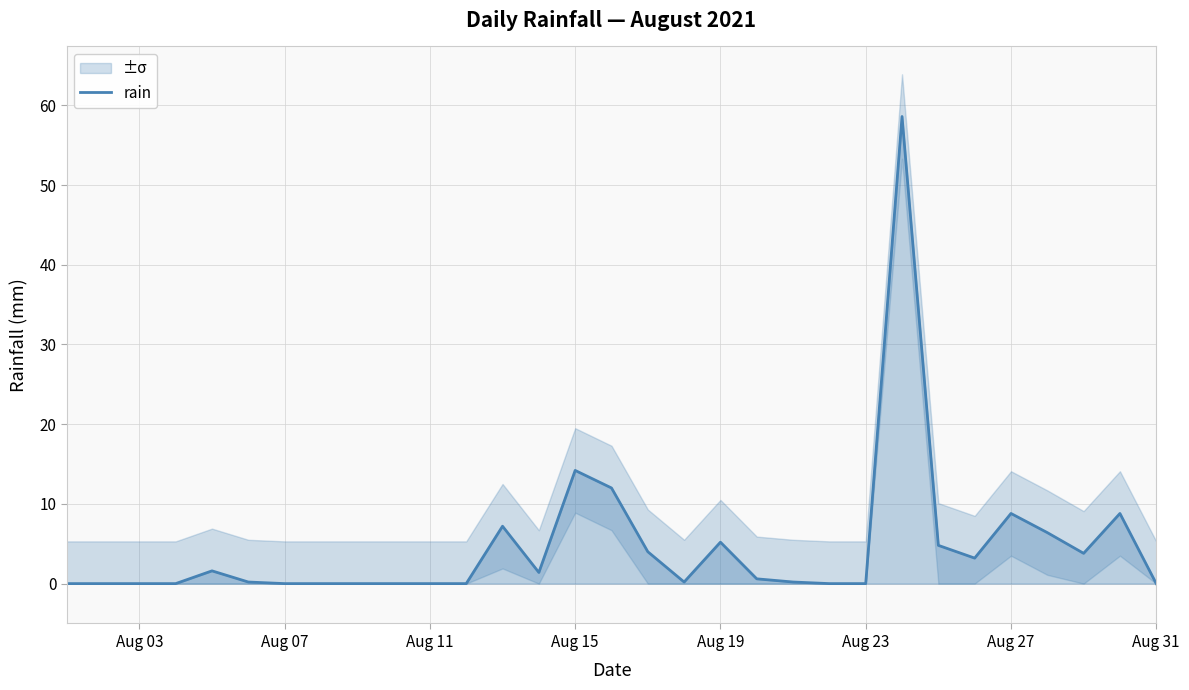

Where is rain nearest to the value 29?

Aug 15